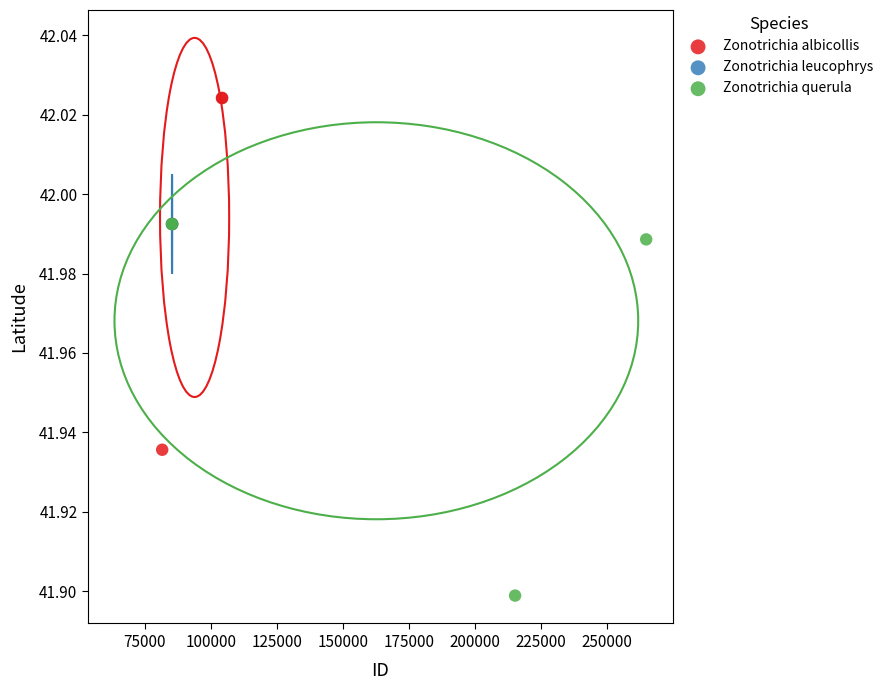

Which series contains the lowest Y value?

Zonotrichia querula